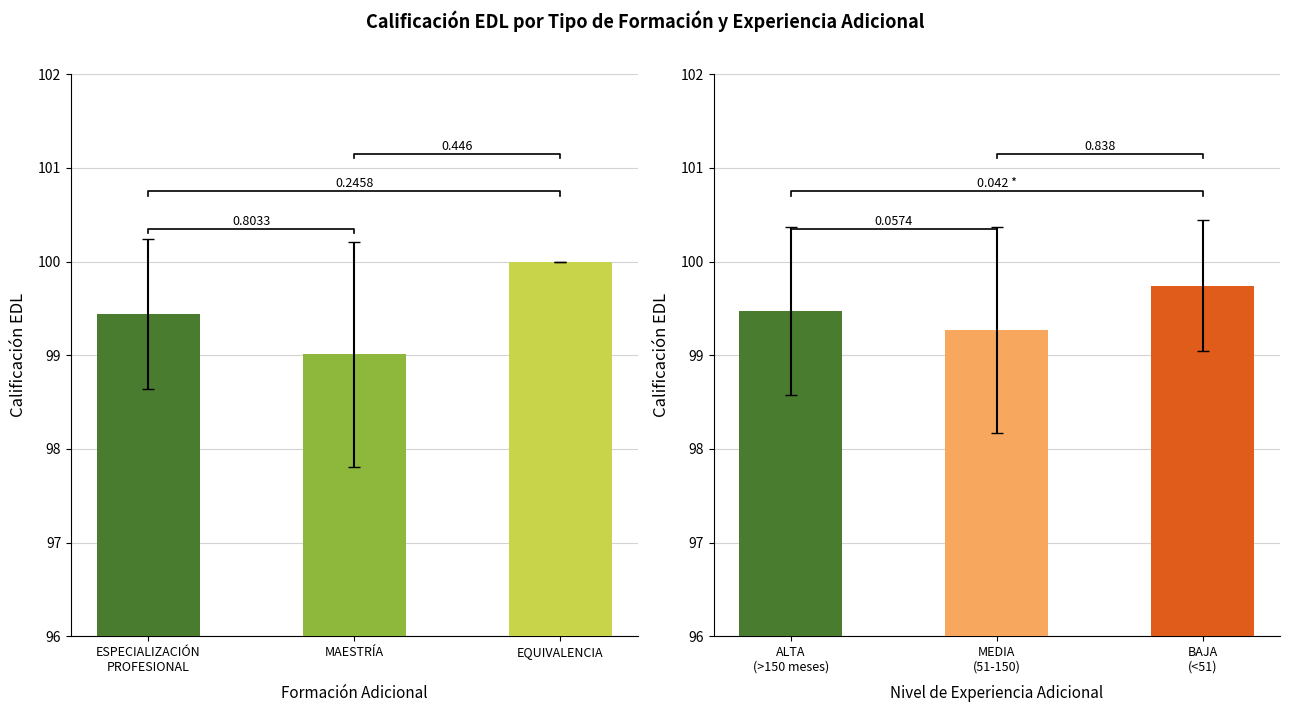

Rank the series by their average value, from lowest to highest.

Calificación EDL por Formación, Calificación EDL por Experiencia